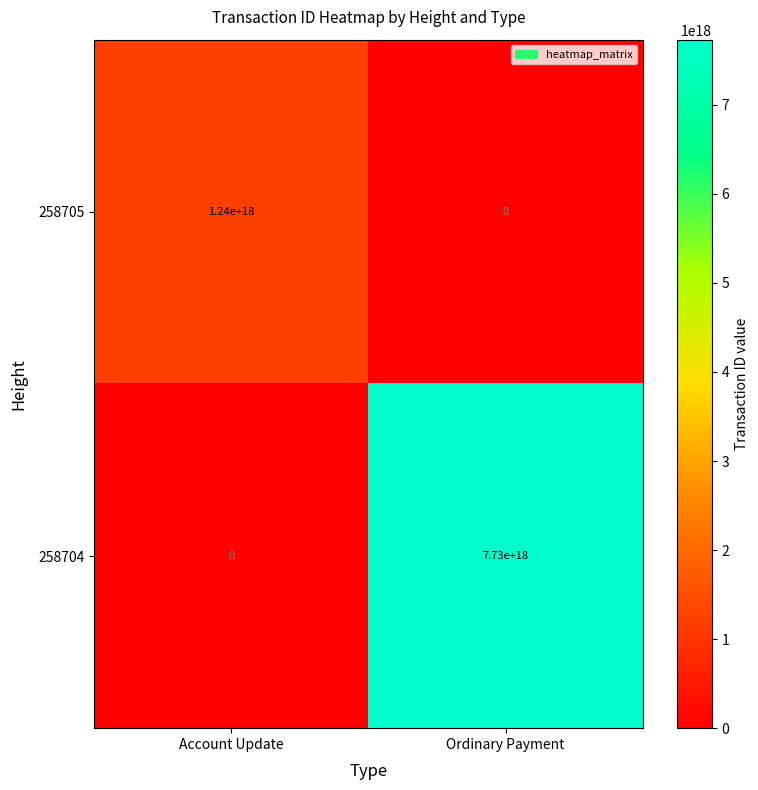

At which category is the sum across all series the highest?

Ordinary Payment